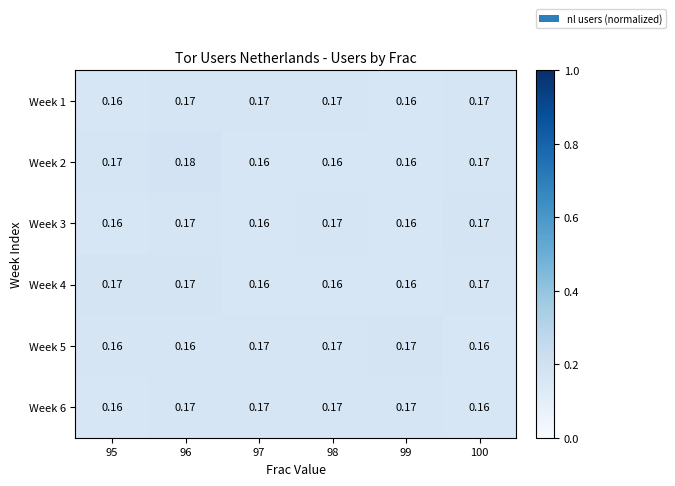

Is the value of Week 4 at 99 greater than the value of Week 5 at 97?

No